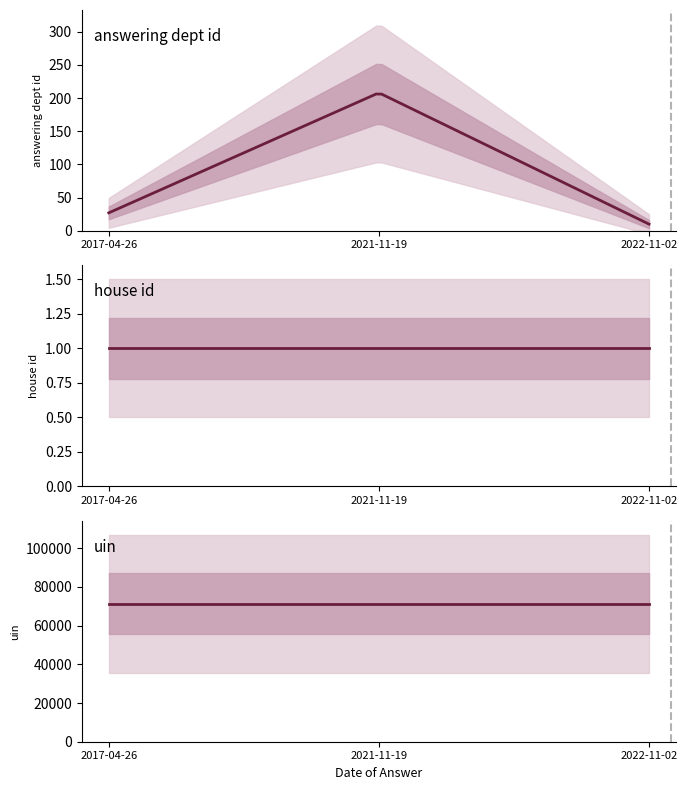

Rank the series at 2021-11-19 from highest to lowest value.

uin, answering dept id, house id